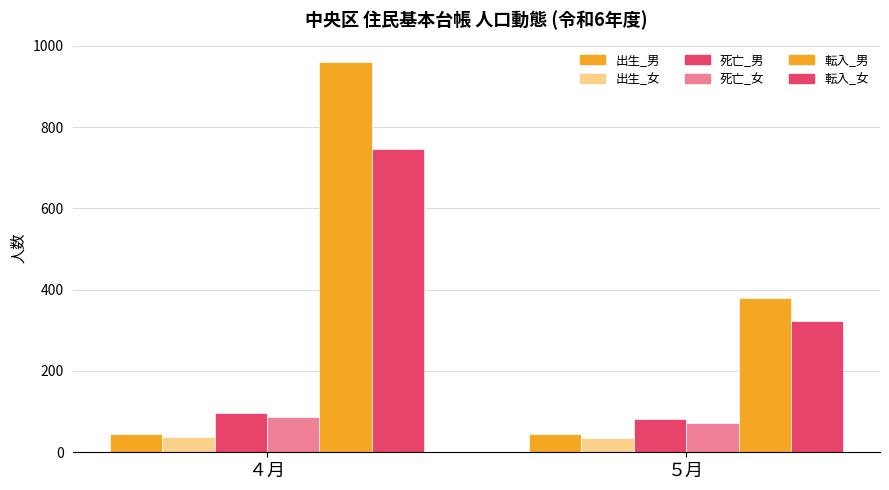

How many series are shown in this chart?

6